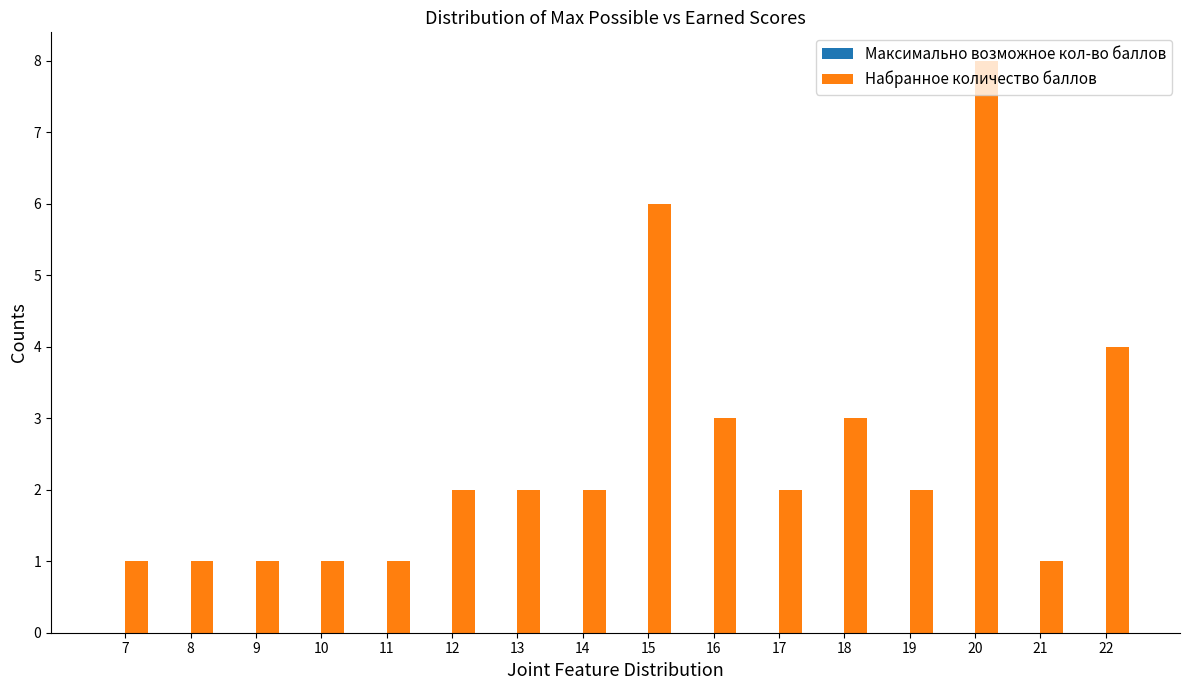

What is the value of the 12th bar from the left?

3